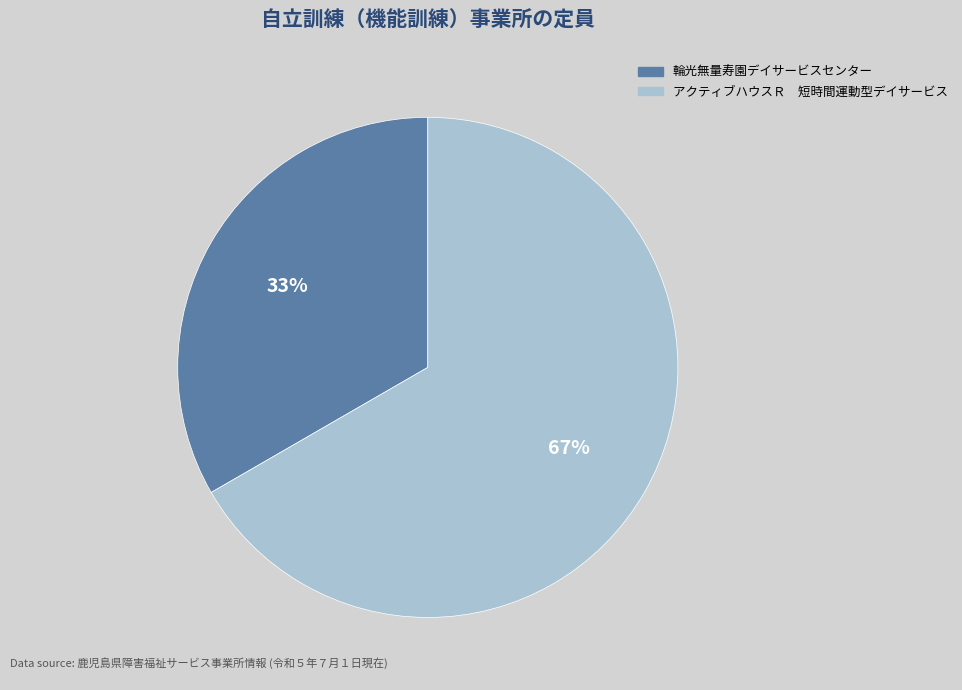

Which category has the smallest portion of the pie?

輪光無量寿園デイサービスセンター